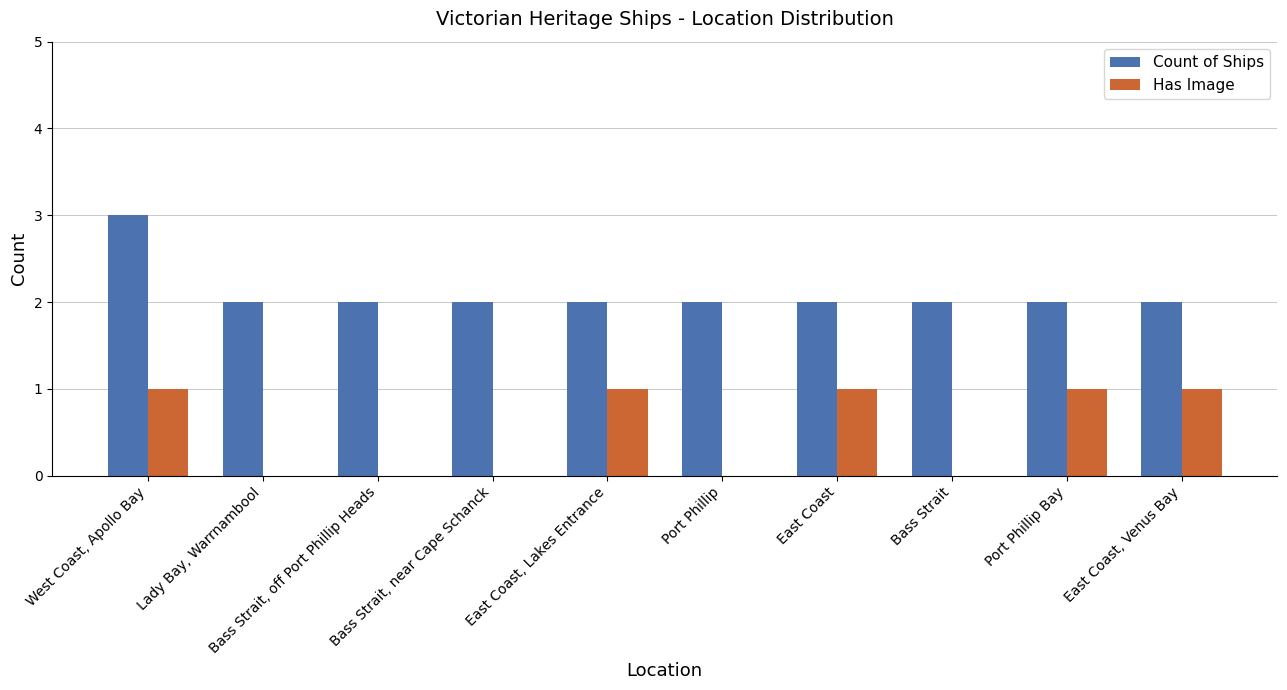

The Has Image series shows 1 at West Coast, Apollo Bay. True or false?

True